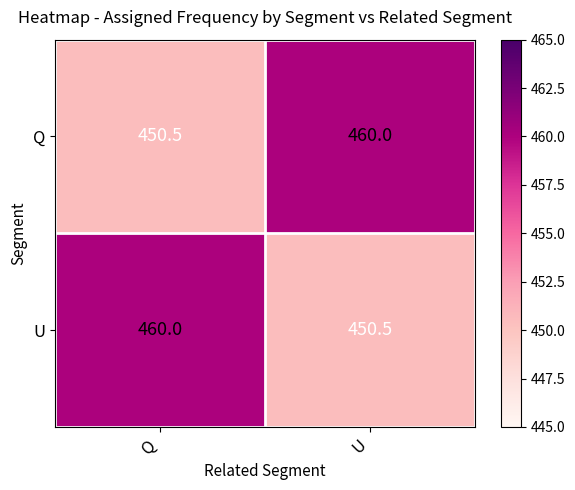

At how many categories does at least one series exceed 451?

2